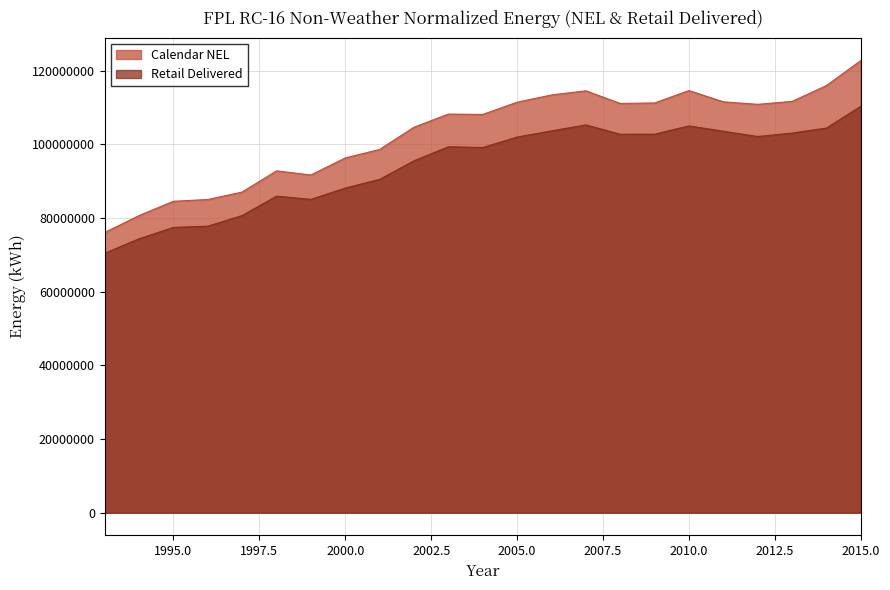

How many interior local valleys does the Calendar NEL series have?

4